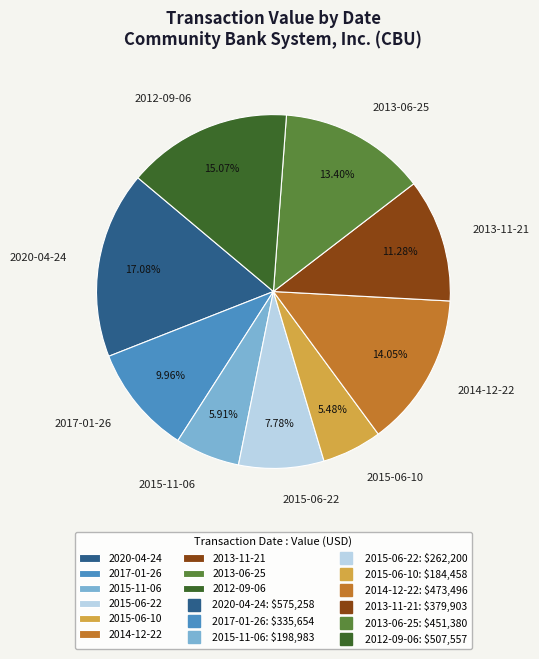

To the nearest percent, what is the average slice percentage?

11%